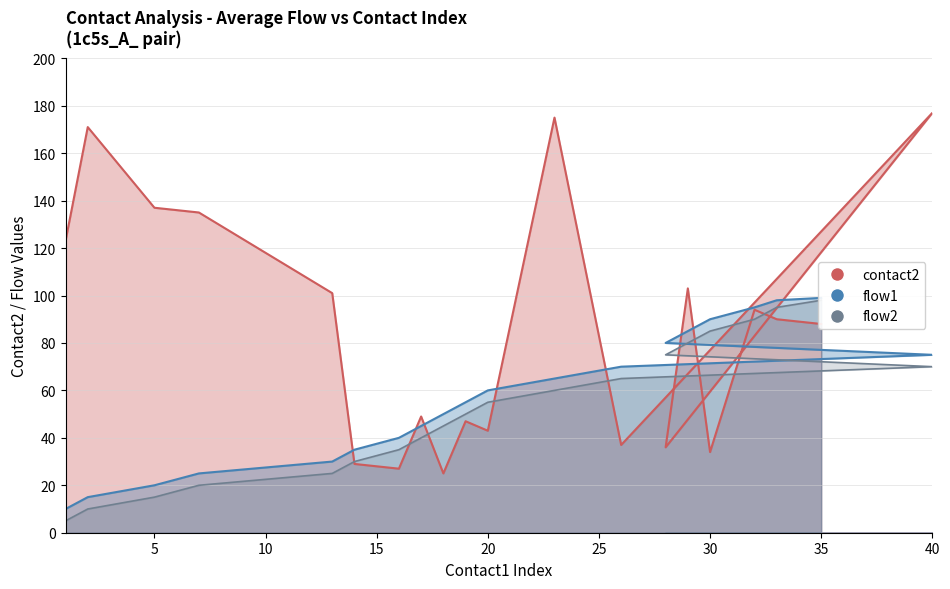

Where is flow1_scaled nearest to the value 54?

19